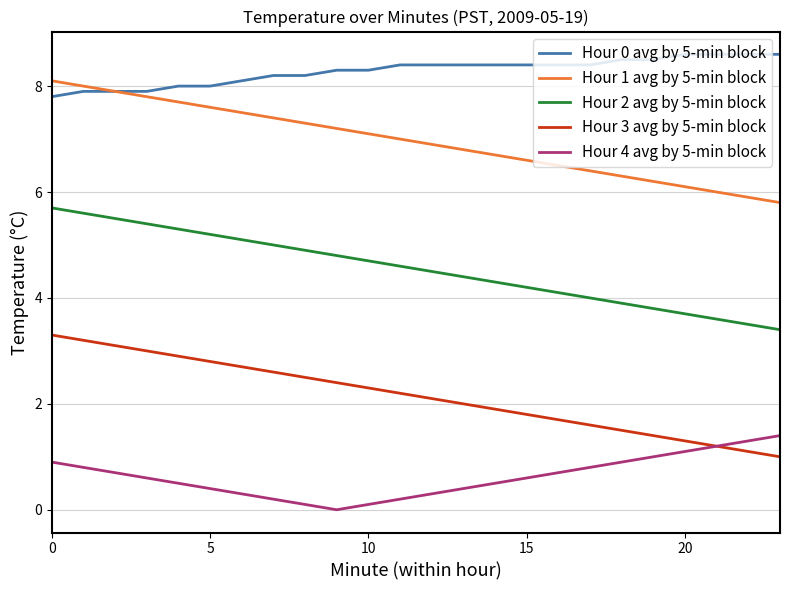

Reading right to left, what are all the values shown in this chart?

Hour 0 avg by 5-min block: 8.6	8.6	8.6	8.6	8.5	8.5	8.4	8.4	8.4	8.4	8.4	8.4	8.4	8.3	8.3	8.2	8.2	8.1	8.0	8.0	7.9	7.9	7.9	7.8
Hour 1 avg by 5-min block: 5.8	5.9	6.0	6.1	6.2	6.3	6.4	6.5	6.6	6.7	6.8	6.9	7.0	7.1	7.2	7.3	7.4	7.5	7.6	7.7	7.8	7.9	8.0	8.1
Hour 2 avg by 5-min block: 3.4	3.5	3.6	3.7	3.8	3.9	4.0	4.1	4.2	4.3	4.4	4.5	4.6	4.7	4.8	4.9	5.0	5.1	5.2	5.3	5.4	5.5	5.6	5.7
Hour 3 avg by 5-min block: 1.0	1.1	1.2	1.3	1.4	1.5	1.6	1.7	1.8	1.9	2.0	2.1	2.2	2.3	2.4	2.5	2.6	2.7	2.8	2.9	3.0	3.1	3.2	3.3
Hour 4 avg by 5-min block: 1.4	1.3	1.2	1.1	1.0	0.9	0.8	0.7	0.6	0.5	0.4	0.3	0.2	0.1	0.0	0.1	0.2	0.3	0.4	0.5	0.6	0.7	0.8	0.9